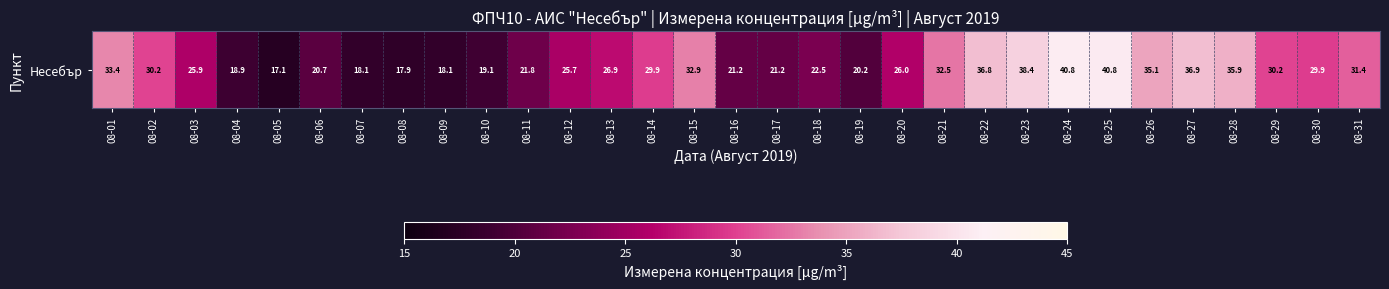

What is the difference between the maximum and minimum values?

23.7